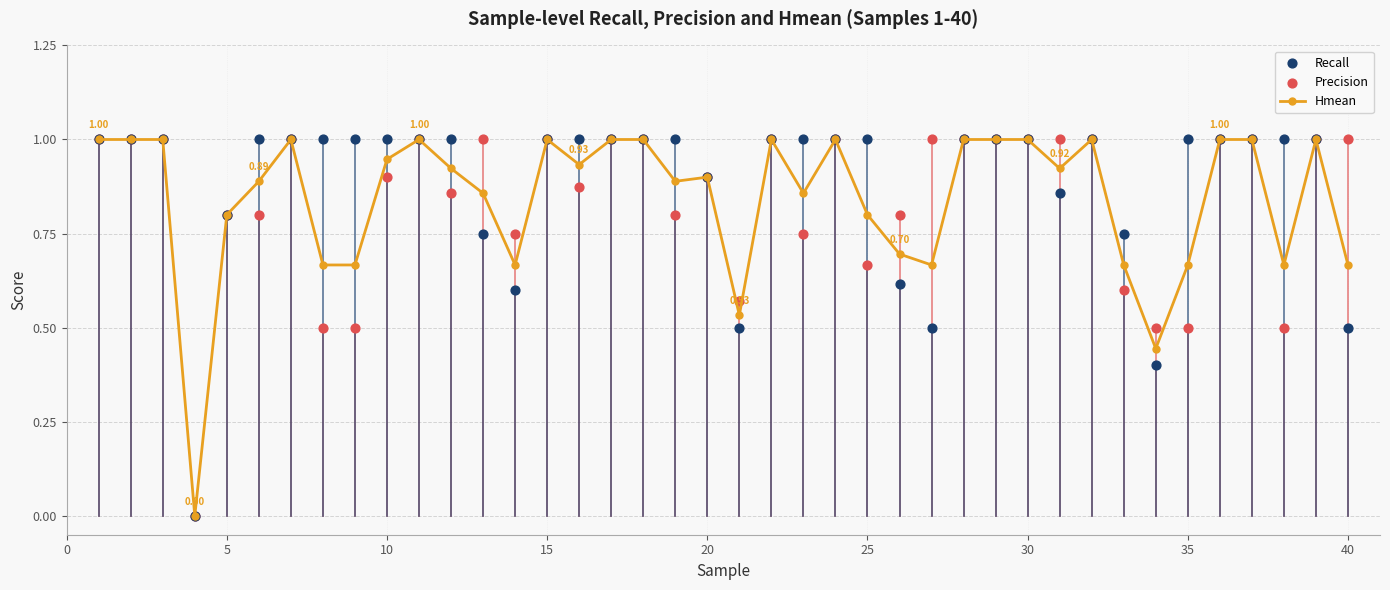

What are all the series names shown in the legend?

Hmean, Recall, Precision